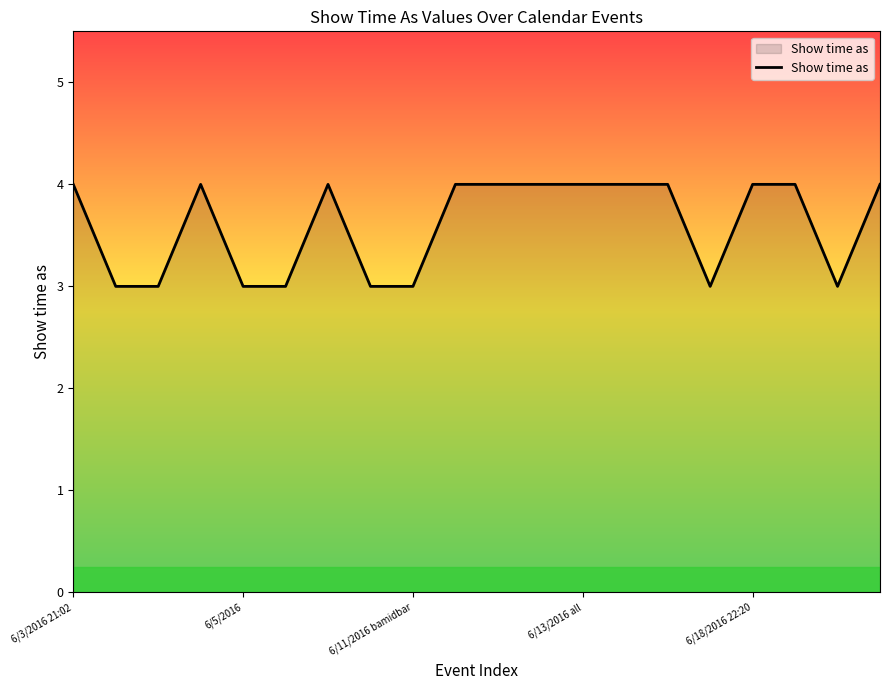

What is the minimum value shown in the chart?

3